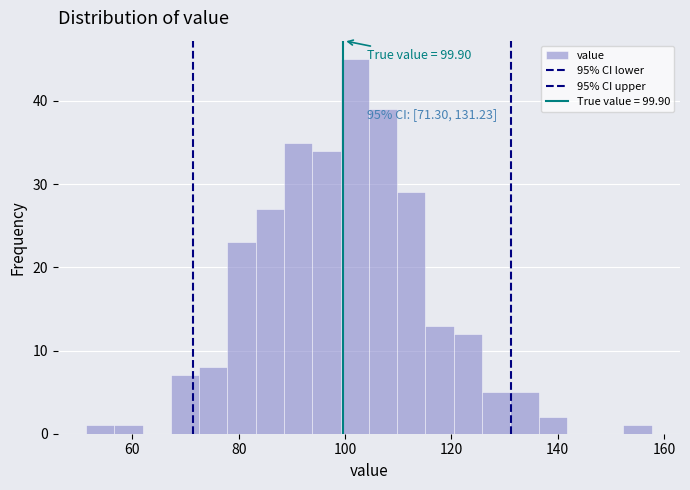

Around what value on the x-axis is the tallest bar? Give the approximate position of its centre, as read against the axis.

102